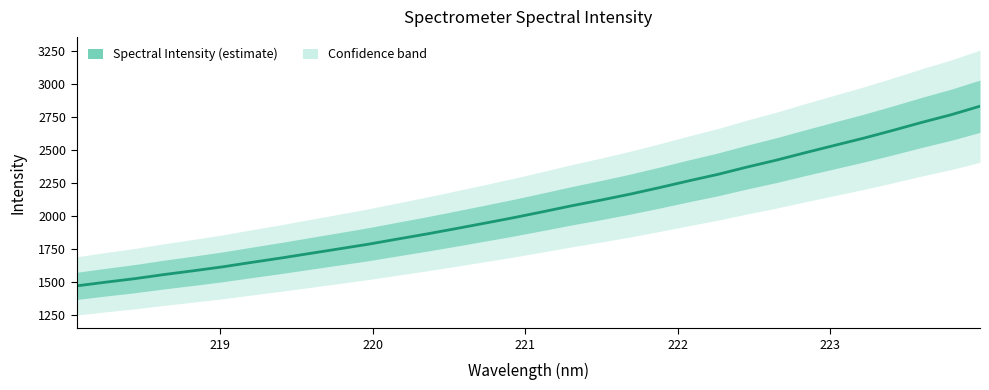

What is the sum of all values?

65898.6